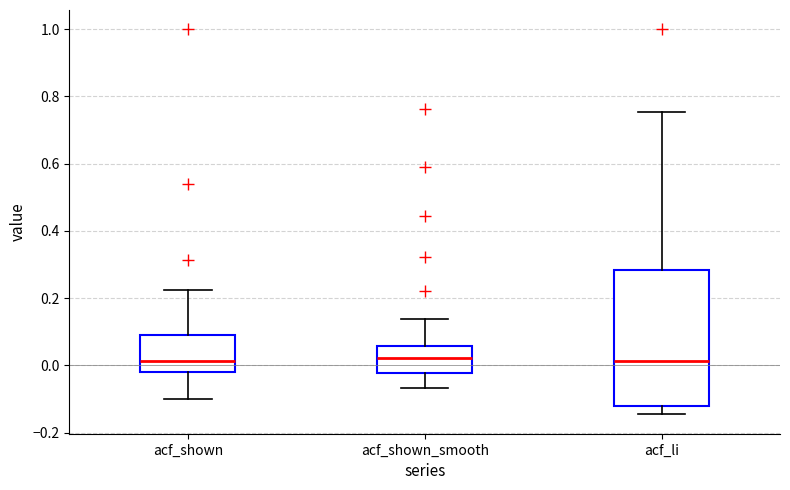

Reading left to right, read every box against the y-axis: the position of its median line, the range the box covers, and the ends of its whiskers. The values are not printed on the chart, so give them approximately, as read against the axis.

acf_shown: median 0.02, box -0.02 to 0.10, whiskers -0.10 to 0.22
acf_shown_smooth: median 0.02, box -0.02 to 0.06, whiskers -0.06 to 0.14
acf_li: median 0.02, box -0.12 to 0.28, whiskers -0.14 to 0.76